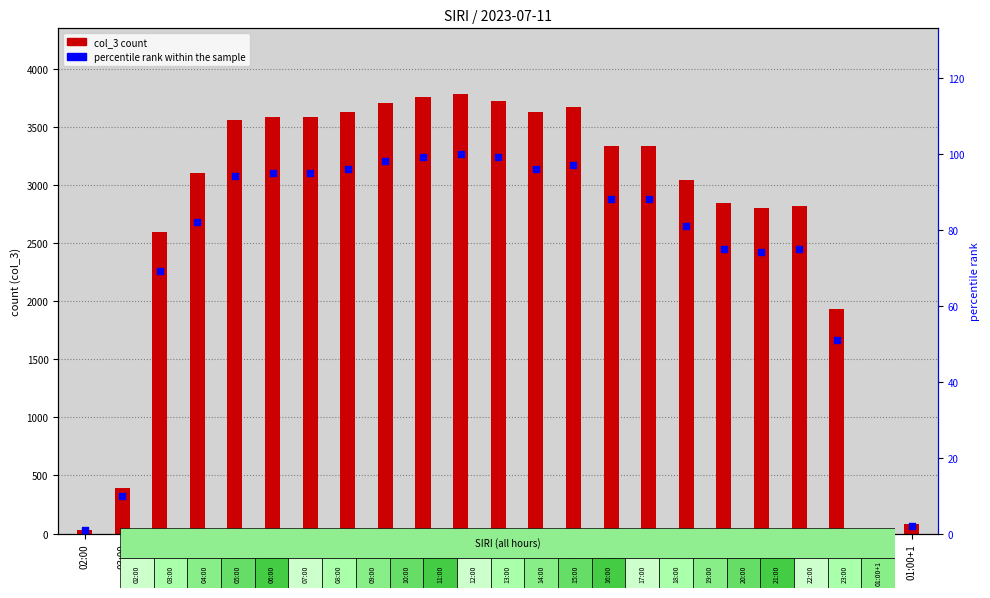

Which series has the largest total across all categories?

col_3